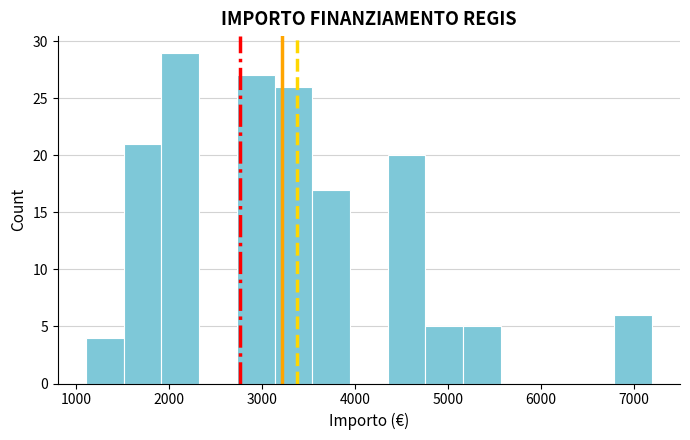

Over which range of the x-axis is the bar tallest?

1900 to 2300